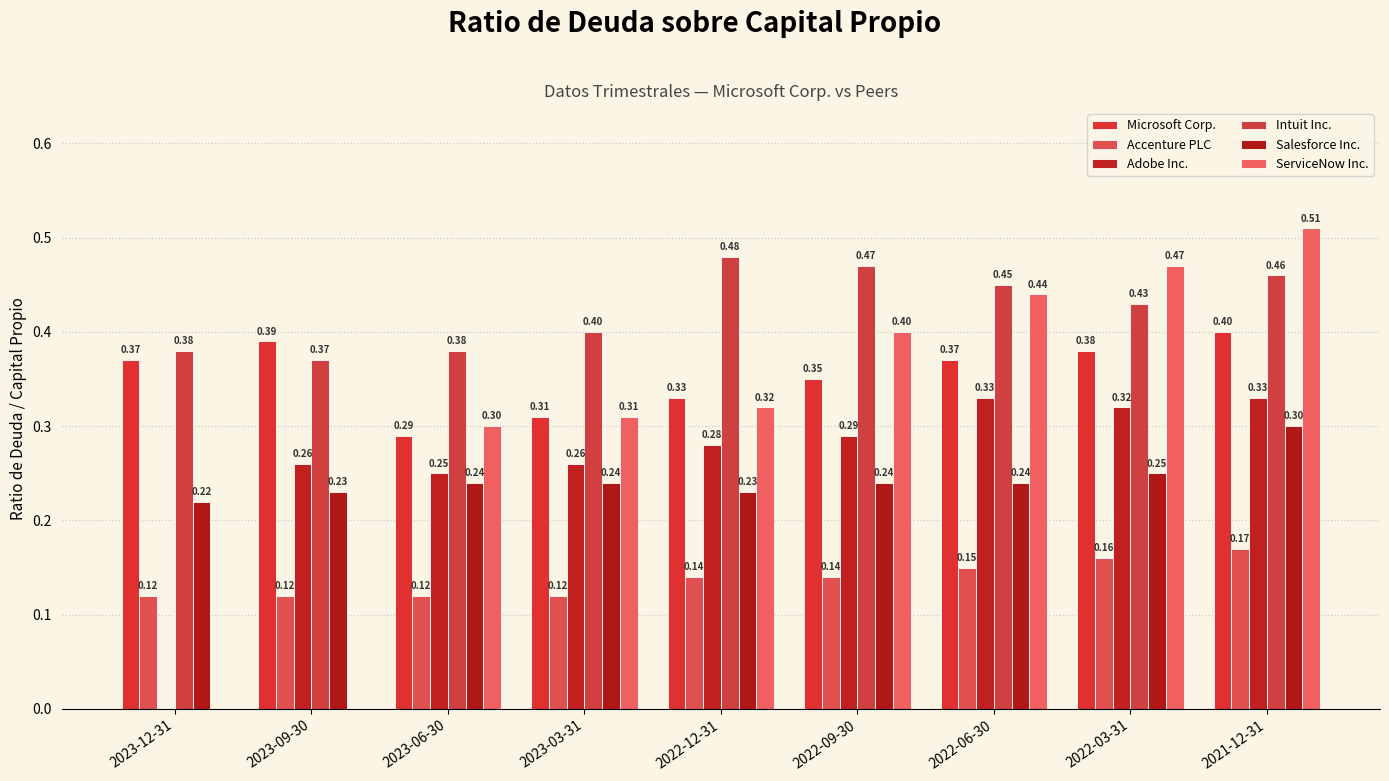

Reading left to right, list all the values displayed in this chart.

Microsoft Corp.: 0.4	0.4	0.3	0.3	0.3	0.3	0.4	0.4	0.4
Accenture PLC: 0.1	0.1	0.1	0.1	0.1	0.1	0.1	0.2	0.2
Adobe Inc.: 0.0	0.3	0.2	0.3	0.3	0.3	0.3	0.3	0.3
Intuit Inc.: 0.4	0.4	0.4	0.4	0.5	0.5	0.5	0.4	0.5
Salesforce Inc.: 0.2	0.2	0.2	0.2	0.2	0.2	0.2	0.2	0.3
ServiceNow Inc.: 0.0	0.0	0.3	0.3	0.3	0.4	0.4	0.5	0.5